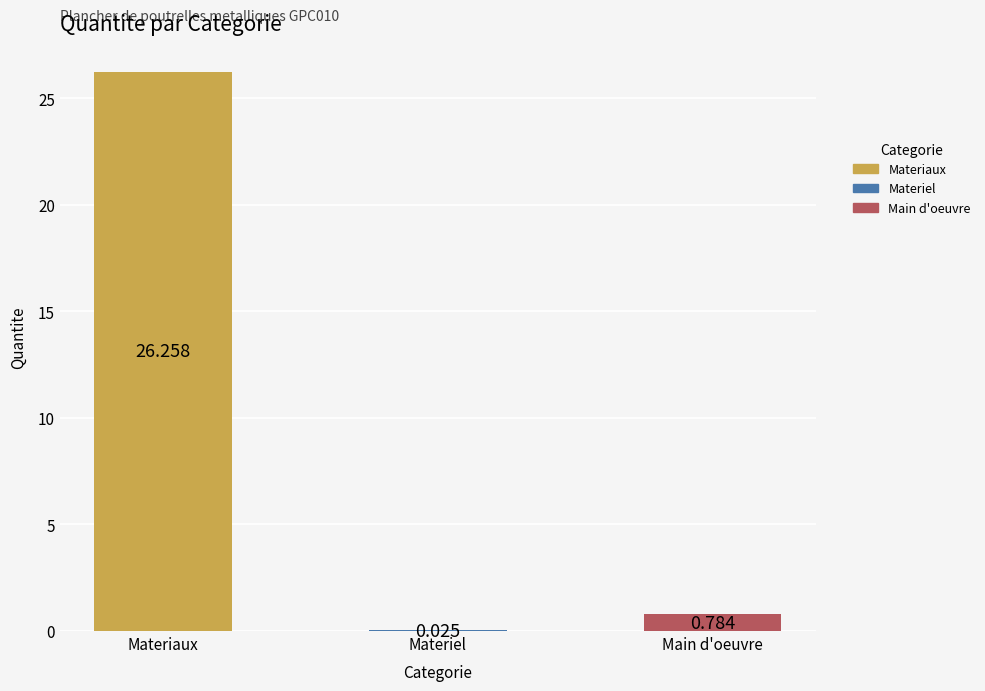

Where is the data nearest to the value 13?

Main d'oeuvre